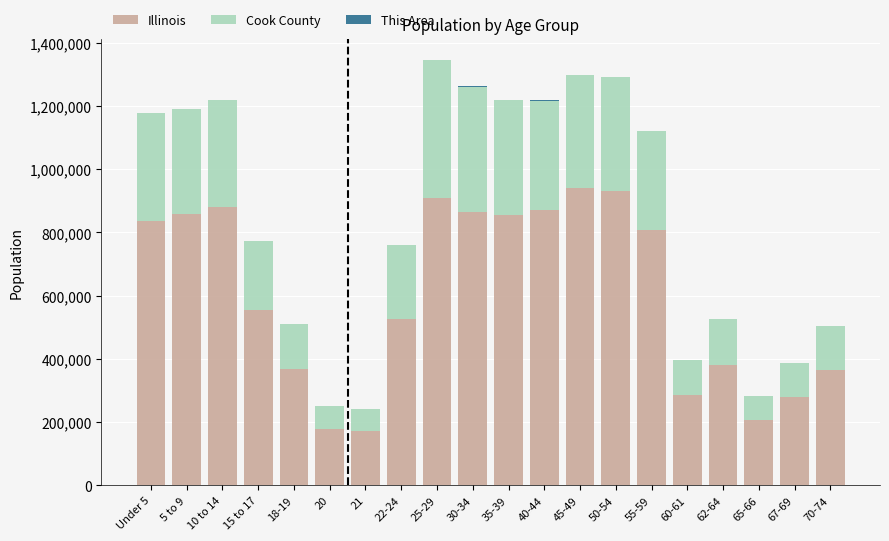

How many series are shown in this chart?

3